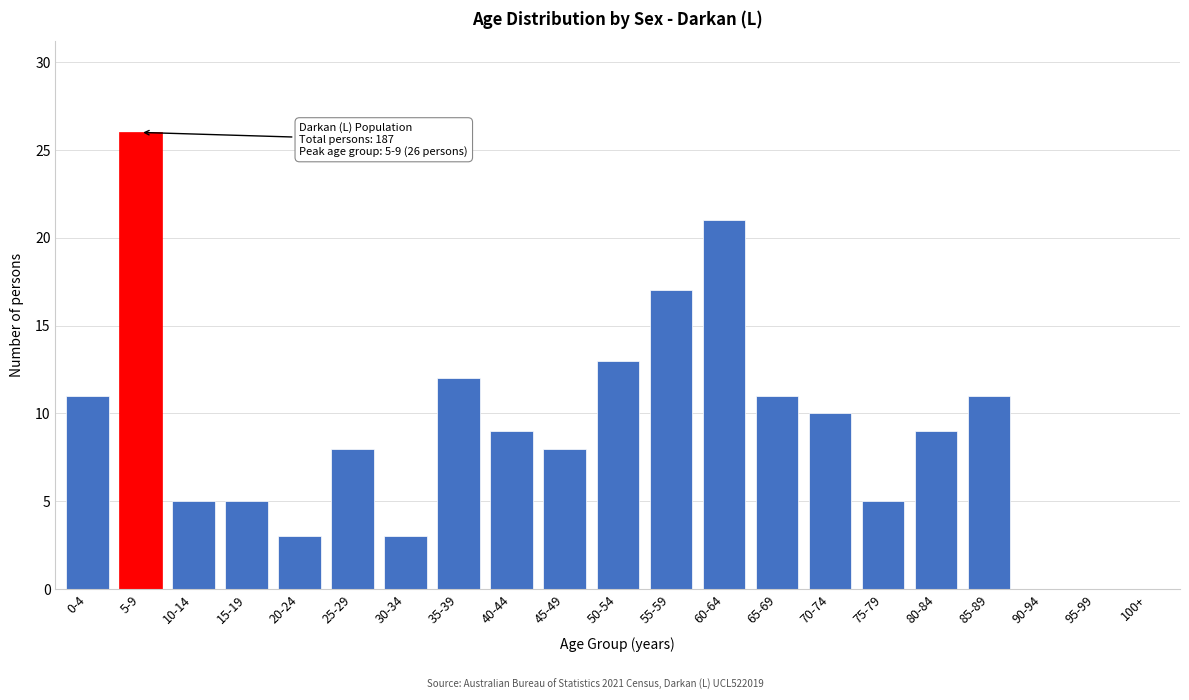

Reading left to right, list all the values displayed in this chart.

0-4=11	5-9=26	10-14=5	15-19=5	20-24=3	25-29=8	30-34=3	35-39=12	40-44=9	45-49=8	50-54=13	55-59=17	60-64=21	65-69=11	70-74=10	75-79=5	80-84=9	85-89=11	90-94=0	95-99=0	100+=0